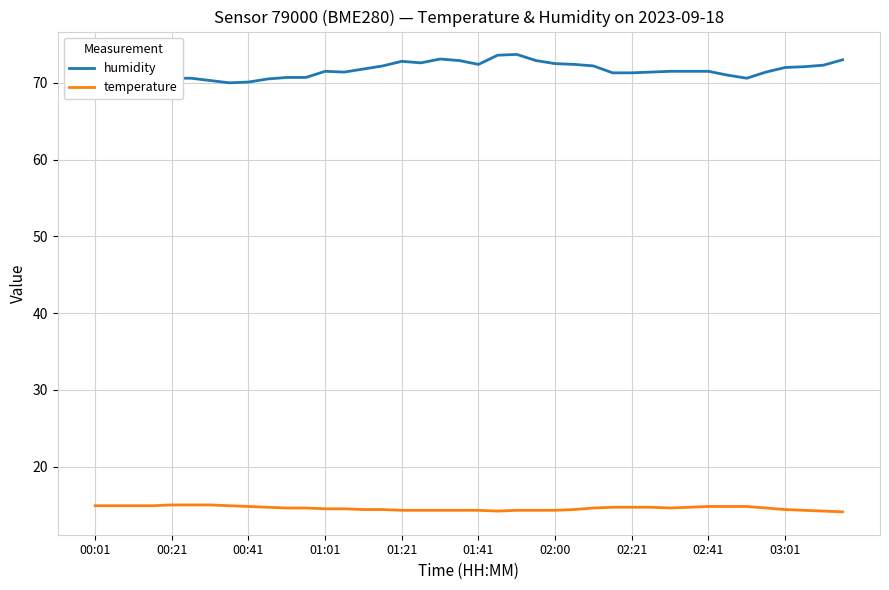

Which series has the largest range (max minus min)?

humidity